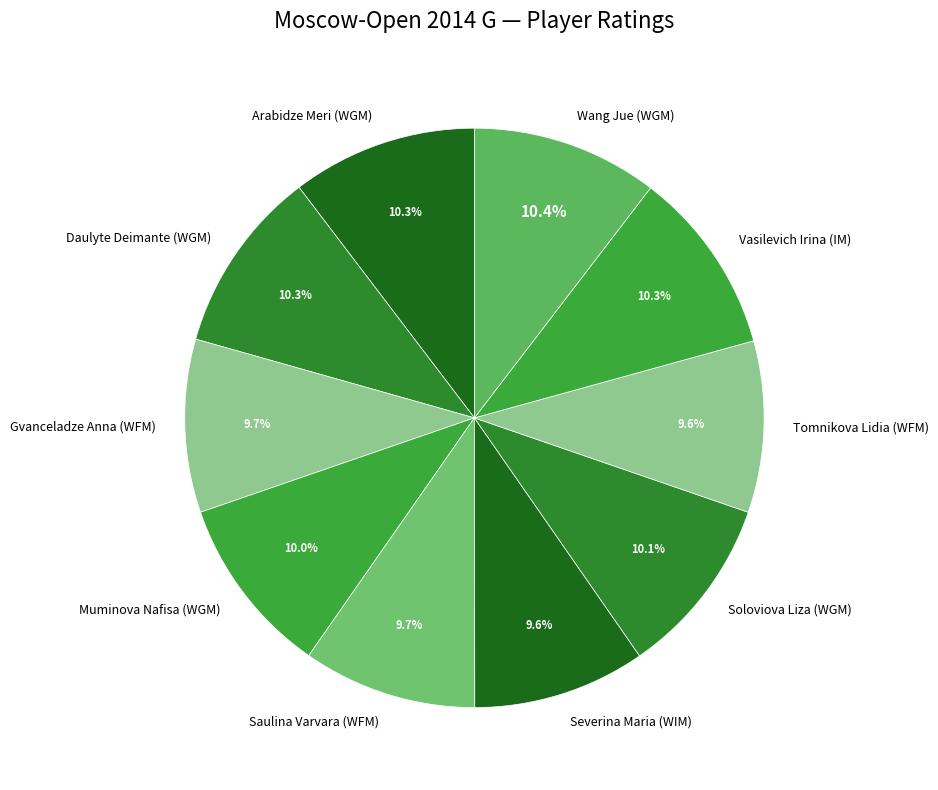

To the nearest percent, what portion does Muminova Nafisa (WGM) represent?

10%